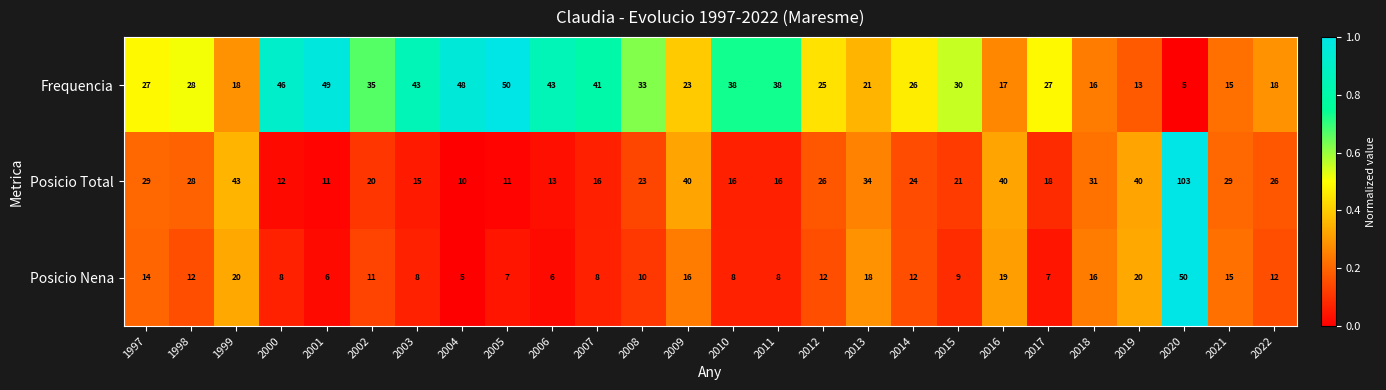

Which series has the largest range (max minus min)?

Posicio Total